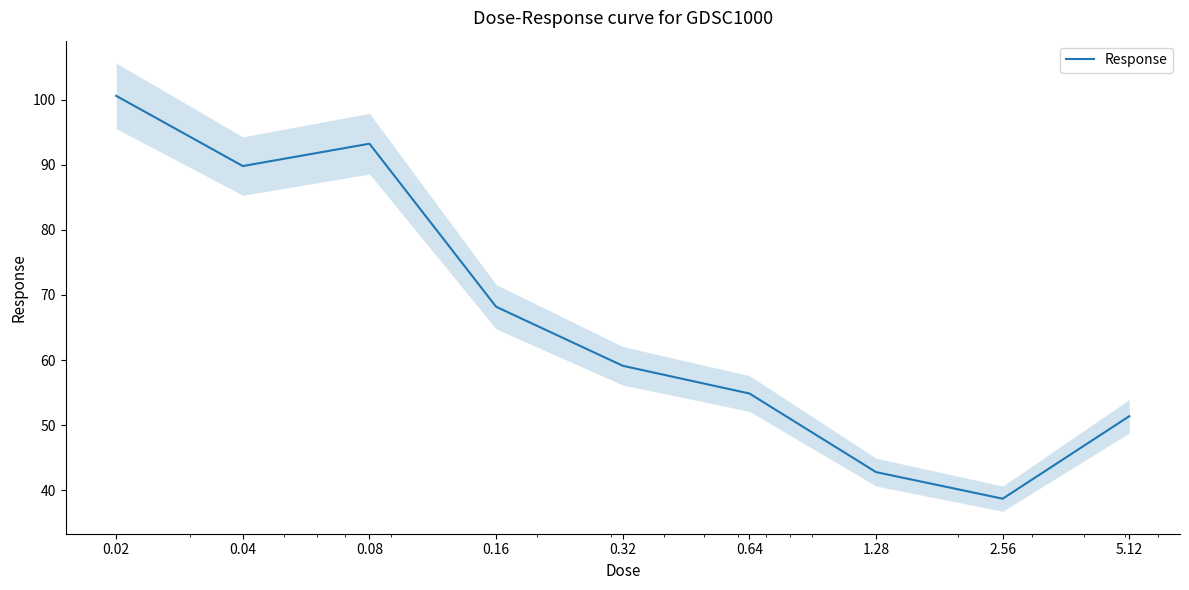

What is the sum of the values at 0.16 and 2.56?

106.9